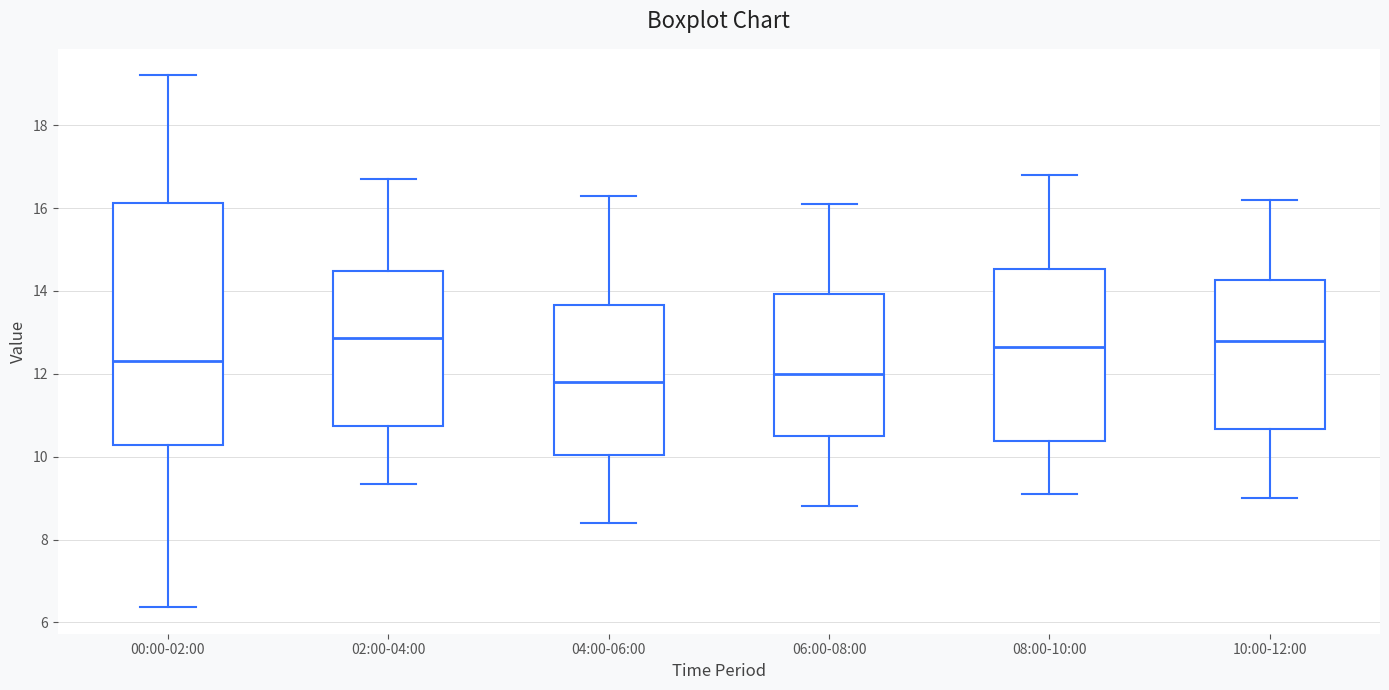

Reading left to right, read every box against the y-axis: the position of its median line, the range the box covers, and the ends of its whiskers. The values are not printed on the chart, so give them approximately, as read against the axis.

00:00-02:00: median 12.4, box 10.2 to 16.2, whiskers 6.4 to 19.2
02:00-04:00: median 12.8, box 10.8 to 14.4, whiskers 9.4 to 16.8
04:00-06:00: median 11.8, box 10.0 to 13.6, whiskers 8.4 to 16.4
06:00-08:00: median 12.0, box 10.6 to 14.0, whiskers 8.8 to 16.2
08:00-10:00: median 12.6, box 10.4 to 14.6, whiskers 9.2 to 16.8
10:00-12:00: median 12.8, box 10.6 to 14.2, whiskers 9.0 to 16.2